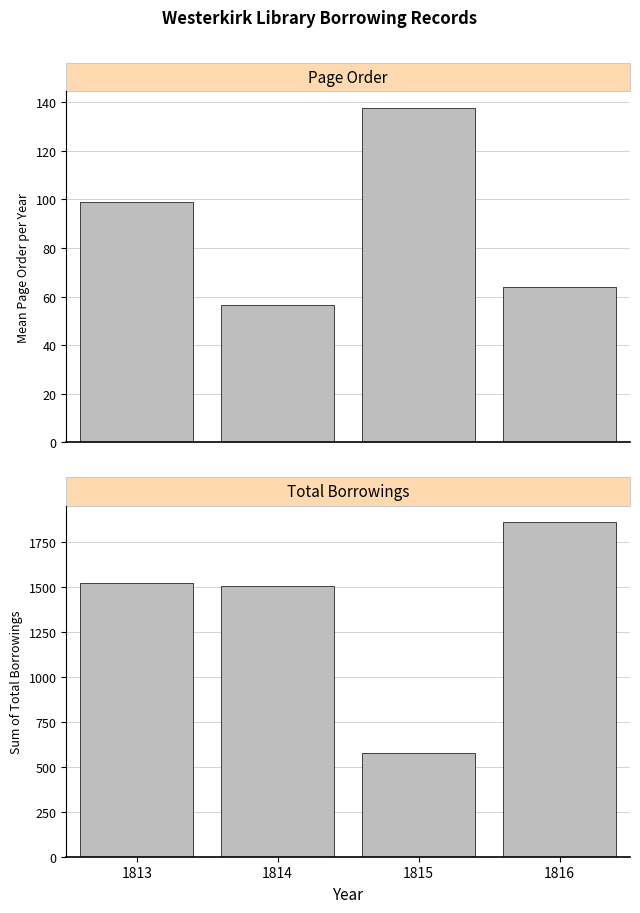

What is the maximum value for Page Order?

137.7